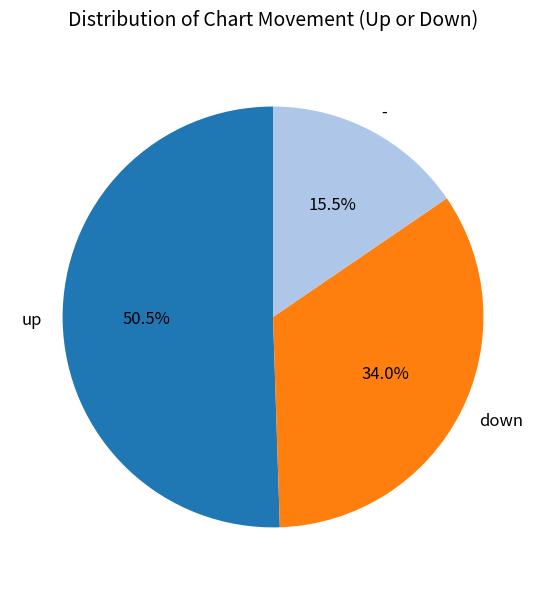

To the nearest percent, what is the difference between the largest and smallest slice percentages?

35%